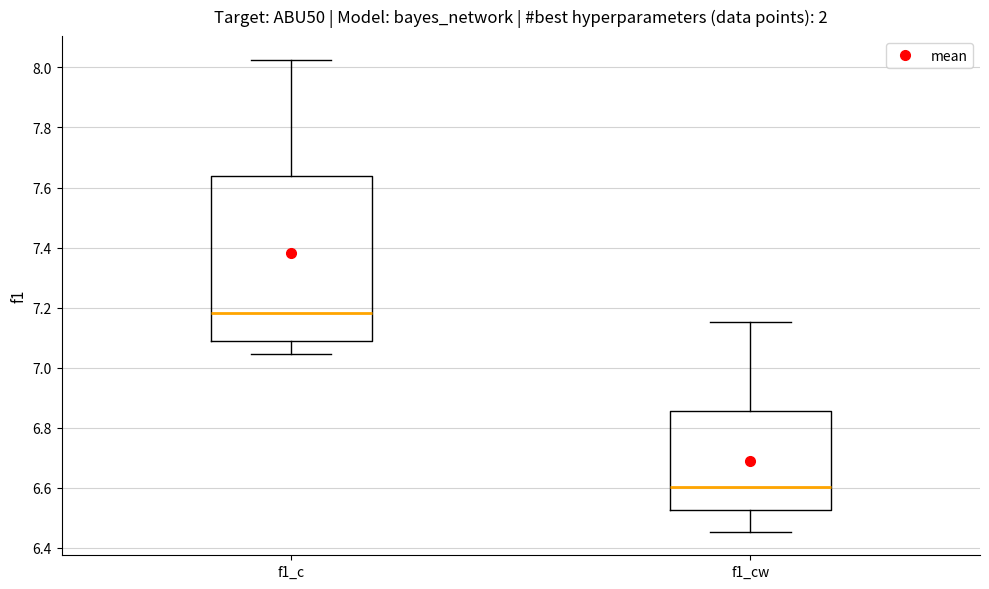

Which box's median line is the lowest?

f1_cw